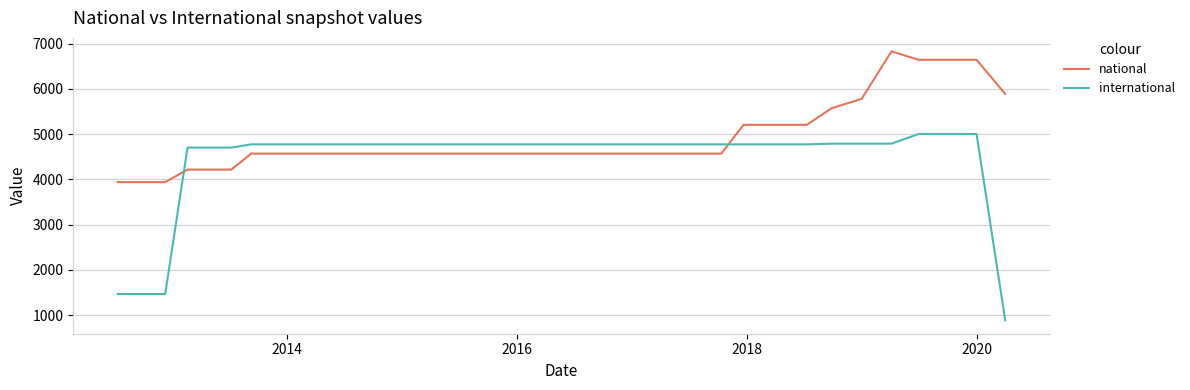

Which series has the largest total across all categories?

national